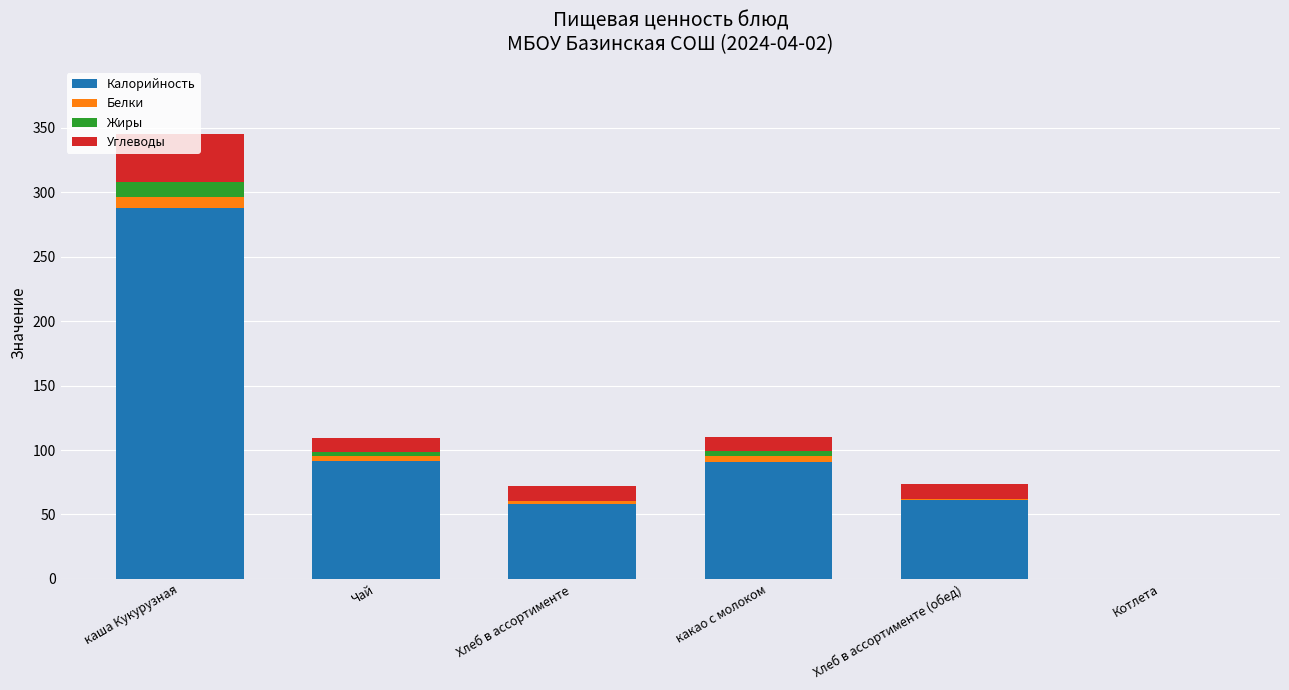

What is the total value across all series at каша Кукурузная?

345.5